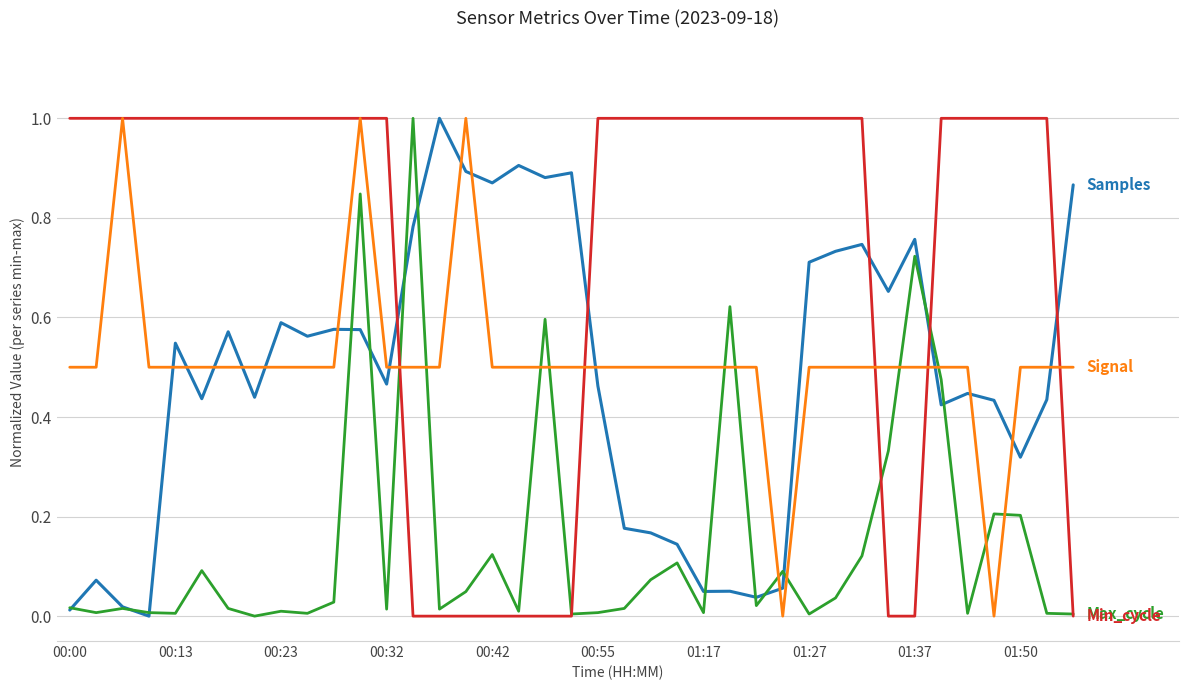

What is the greatest value displayed?

1.0